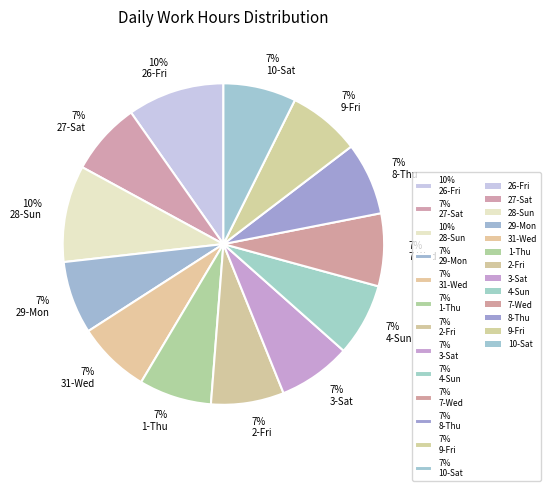

Do 7% 3-Sat and 7% 10-Sat together represent more than half of the pie?

No